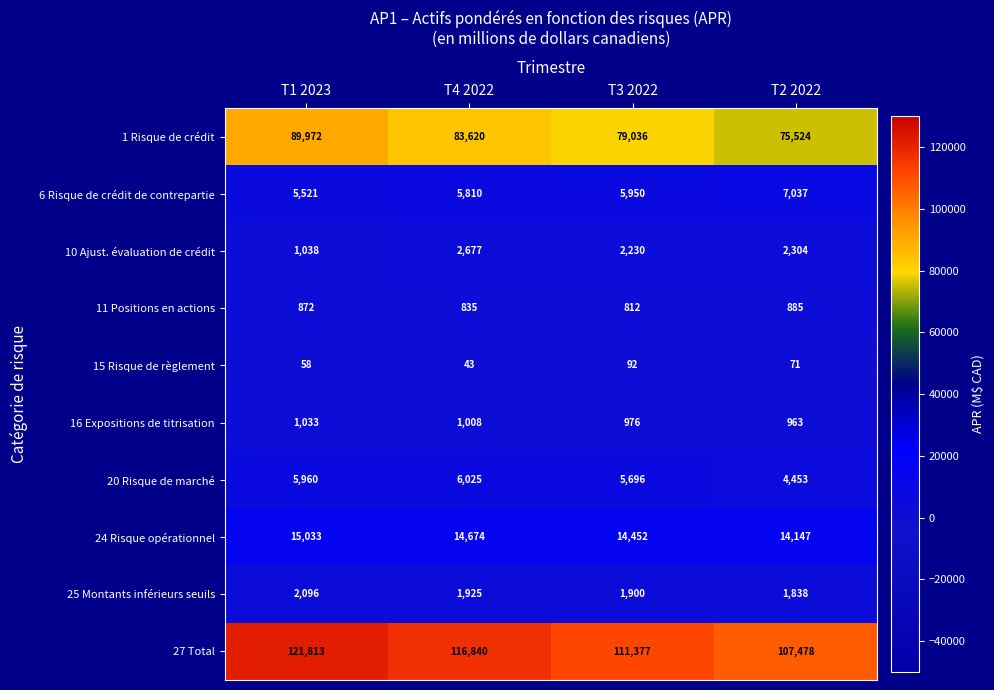

Which series has the widest spread of values?

1 Risque de crédit